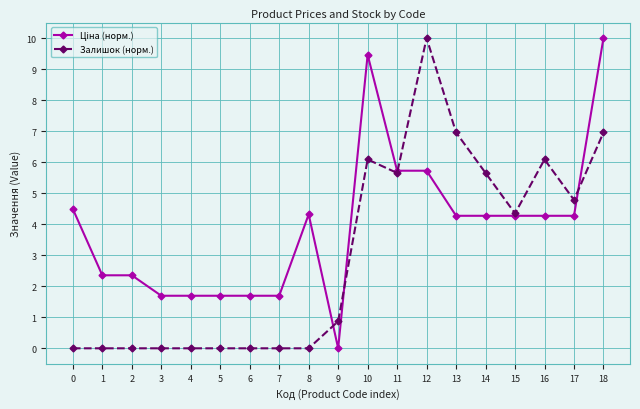

What is the total value across all series at 11?

11.4